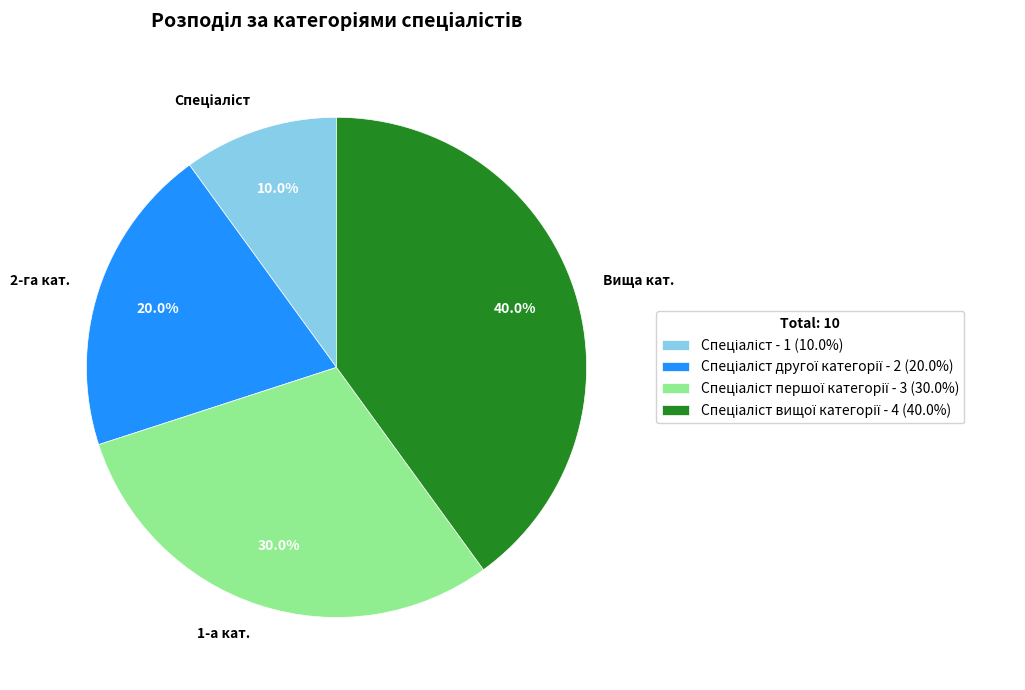

Does any single category account for the majority?

No